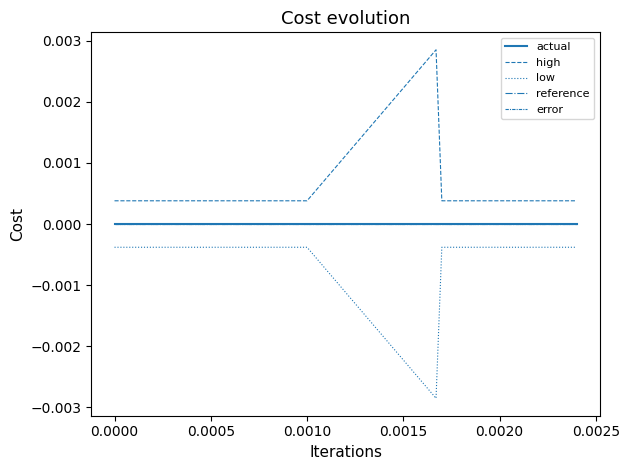

True or false: reference and high cross at least once.

False